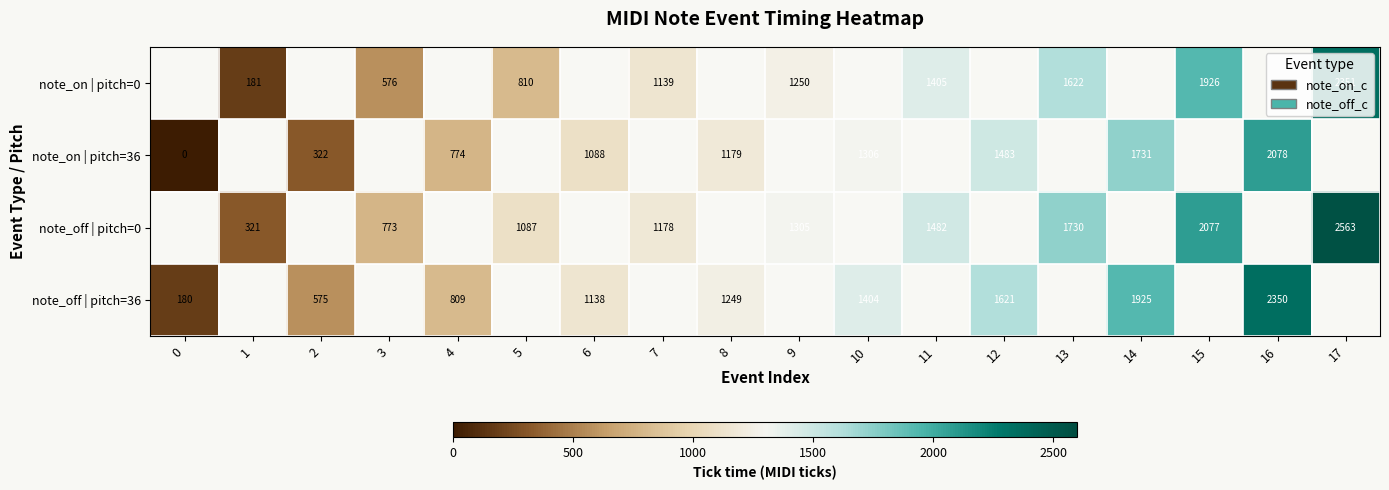

The value of note_on | pitch=0 at 15 is 1926. True or false?

True